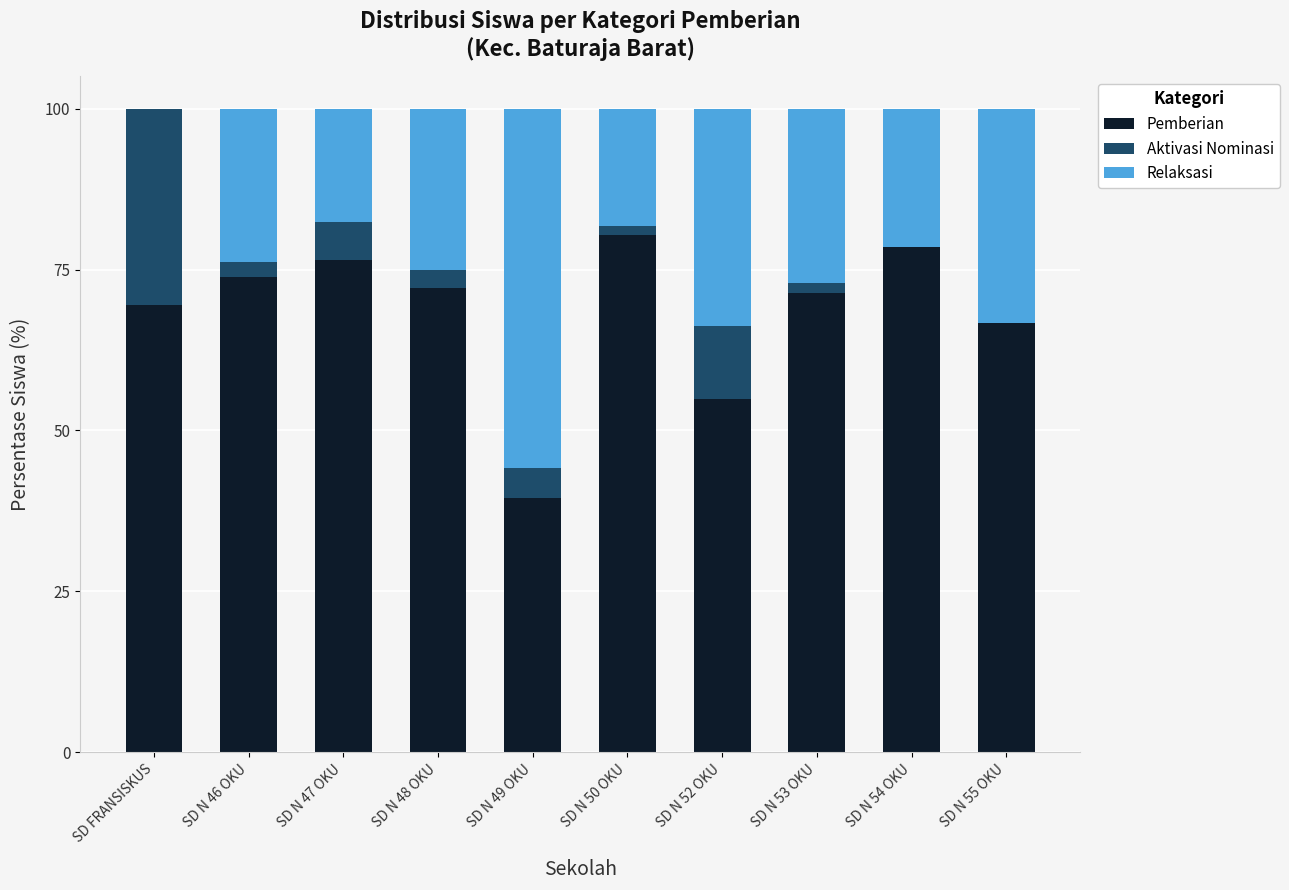

What is the total value across all series at SD N 46 OKU?

100.0